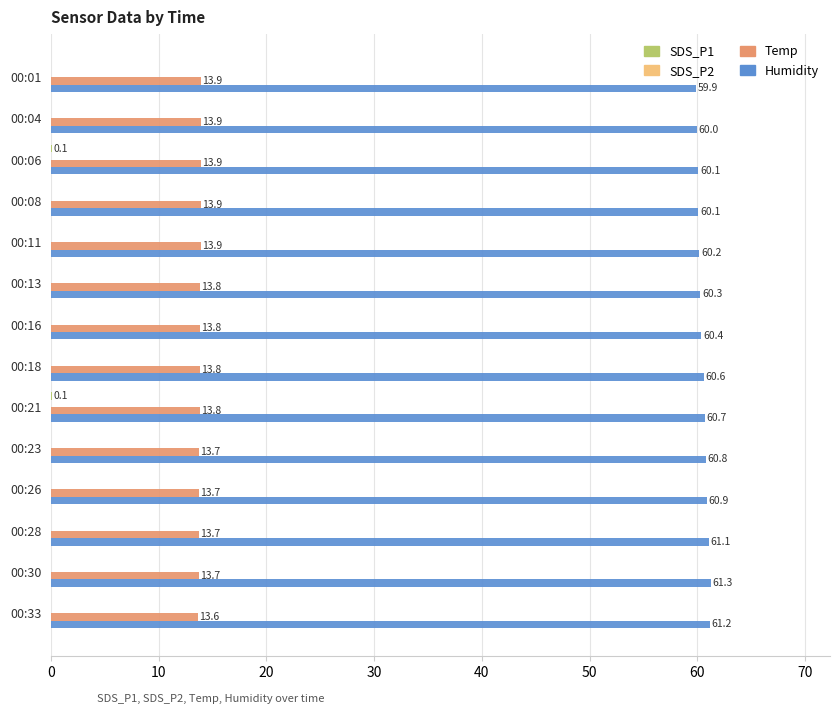

Which category has the highest value in the Humidity series?

00:30